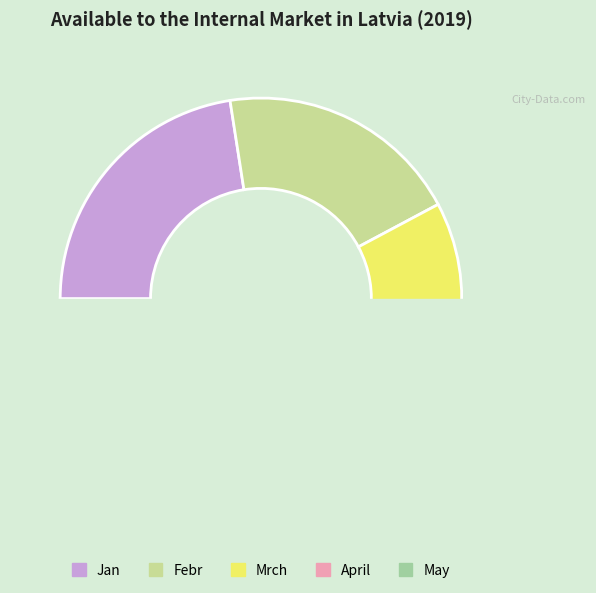

Does Febr represent more than half of the total?

No